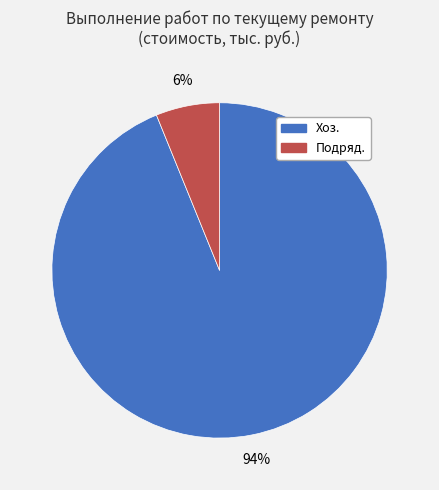

To the nearest percent, what percentage of the pie is Хоз.?

94%